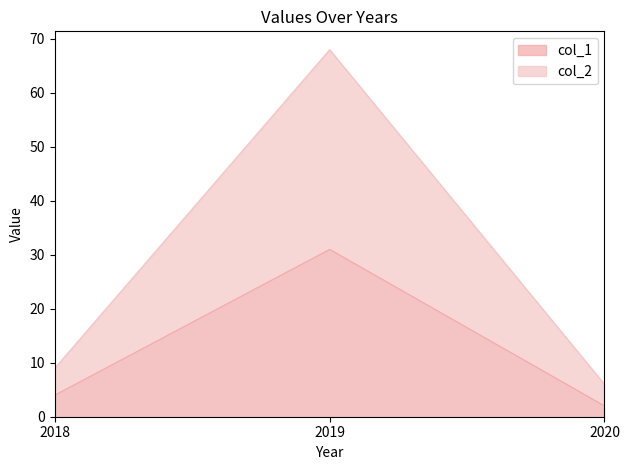

How many lines are shown in the chart?

2